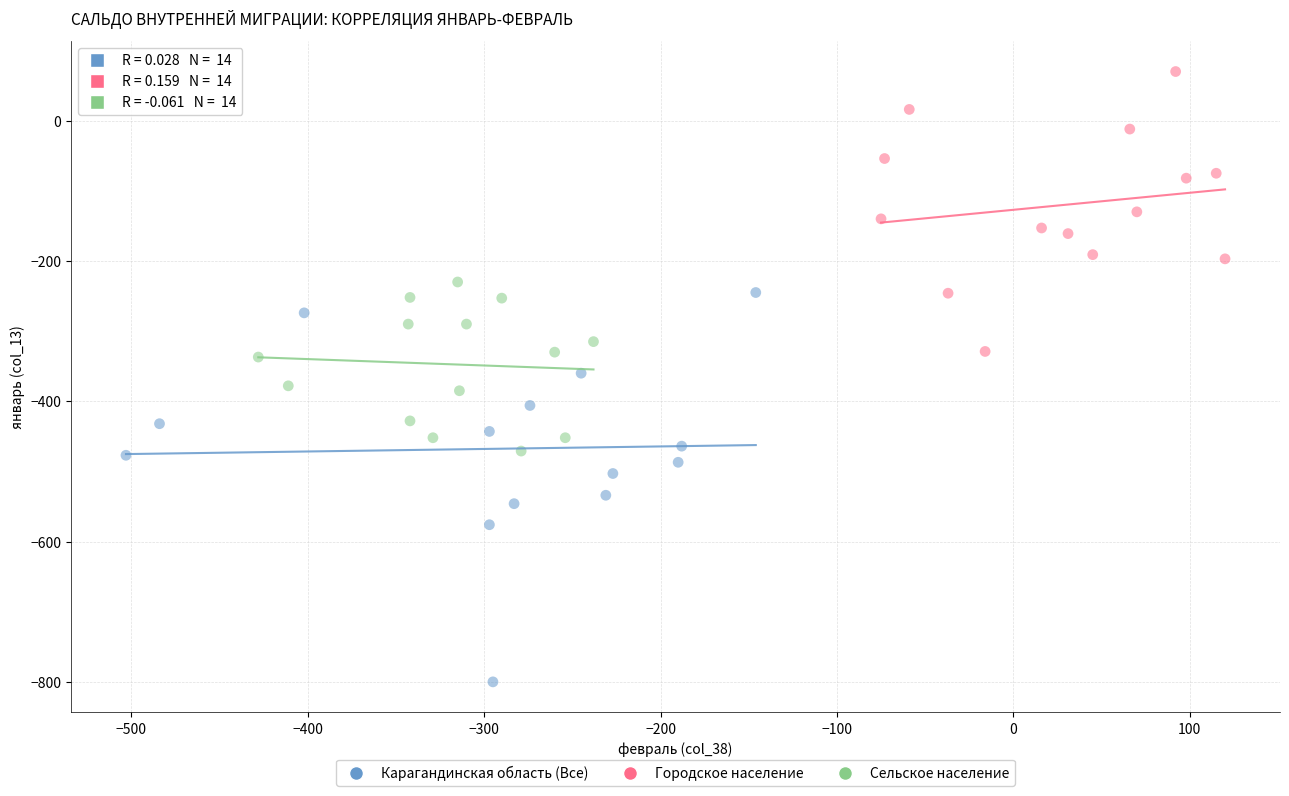

Which series has the largest Y range (max minus min)?

Карагандинская область (Все)